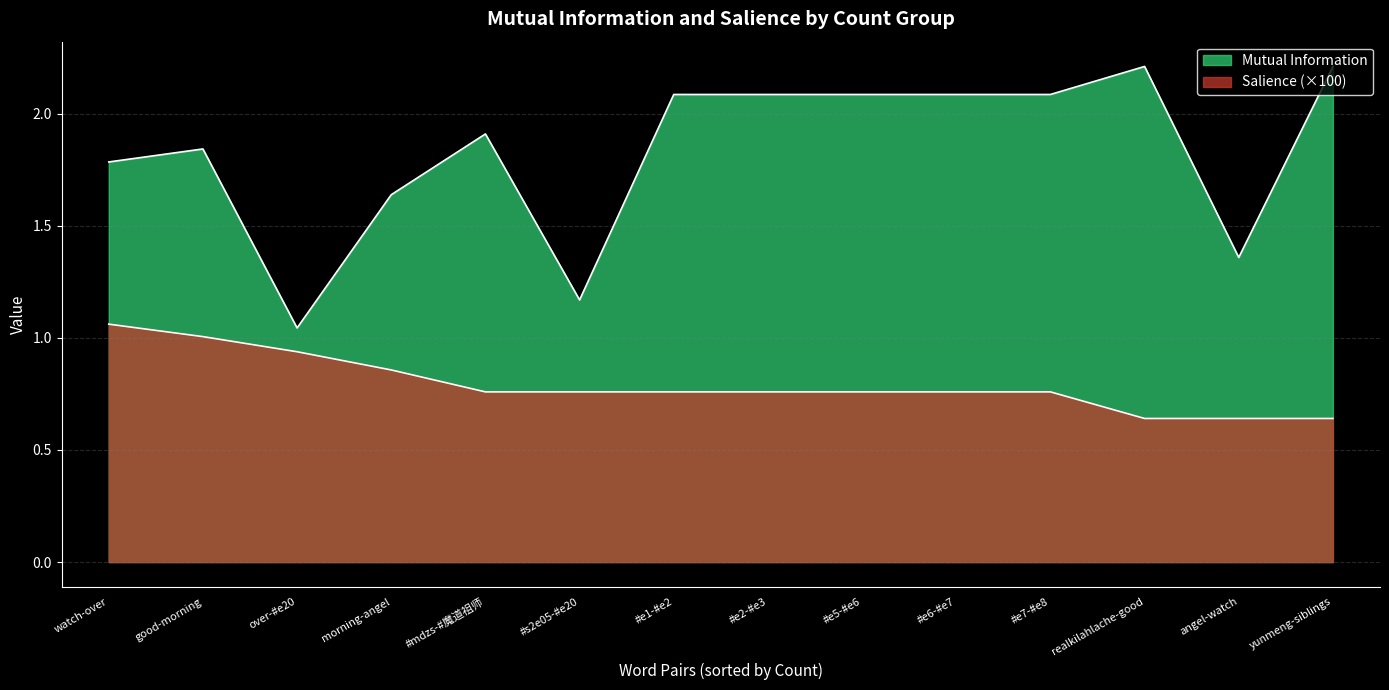

What is the average value of the Mutual Information series?

1.8